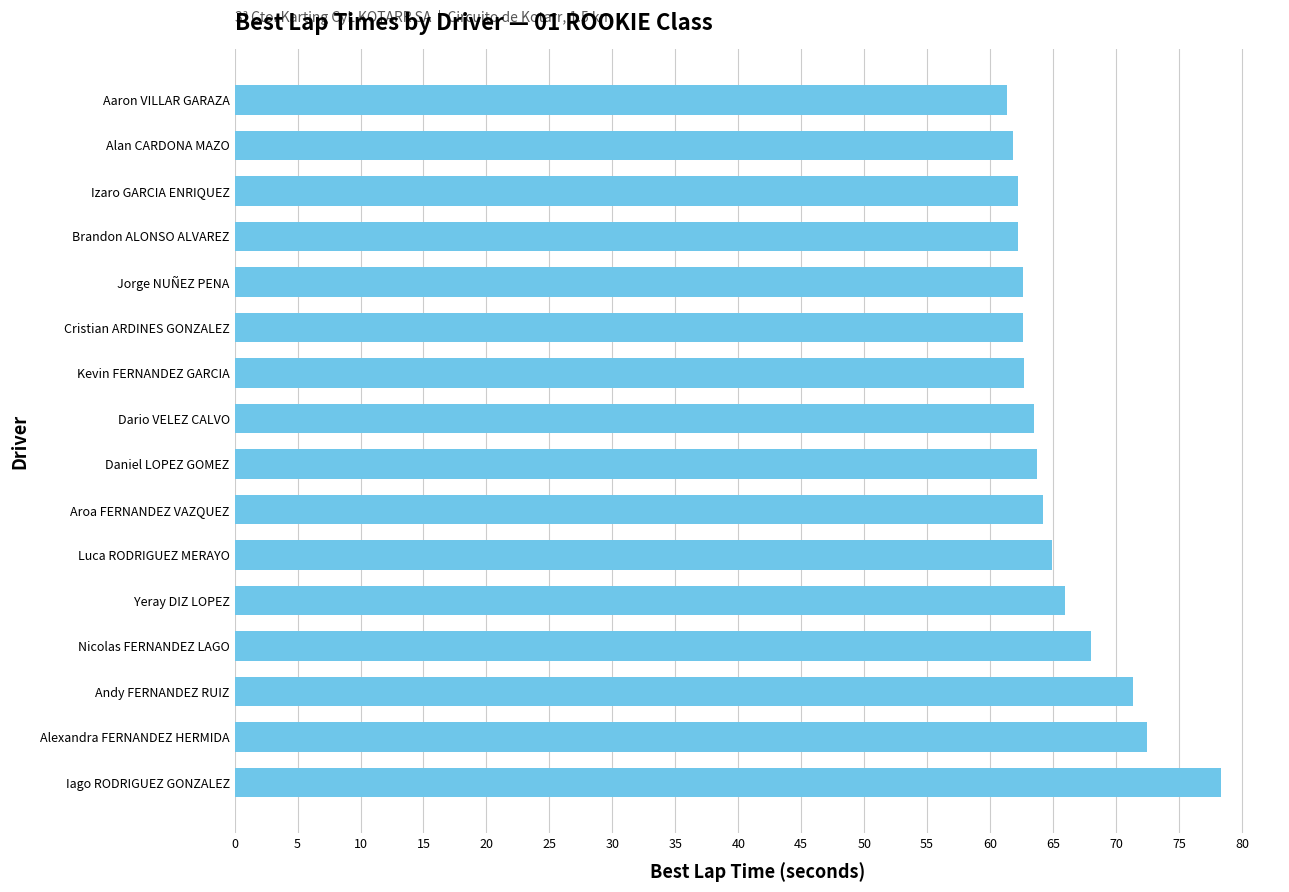

What is the sum of all values?

1048.0